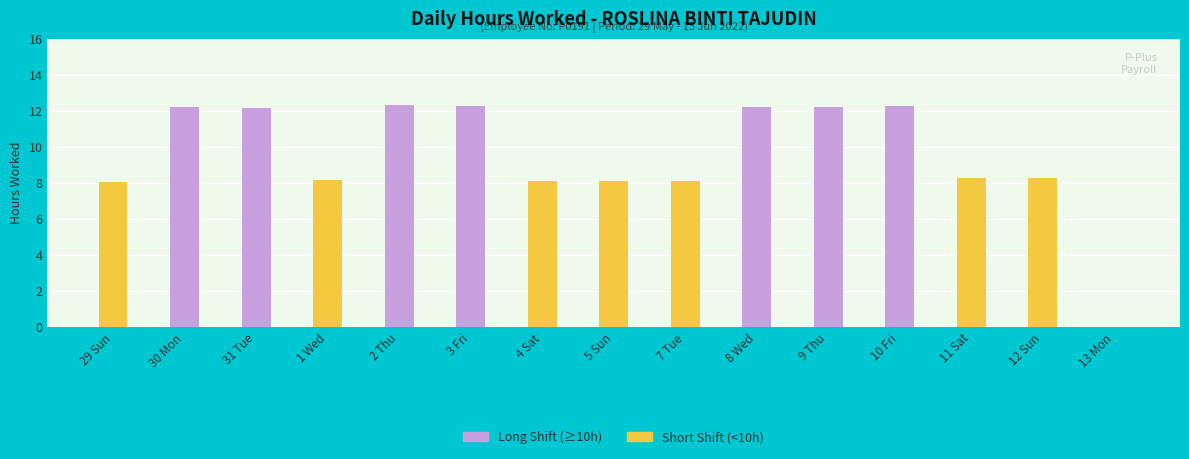

Are the bars horizontal?

No